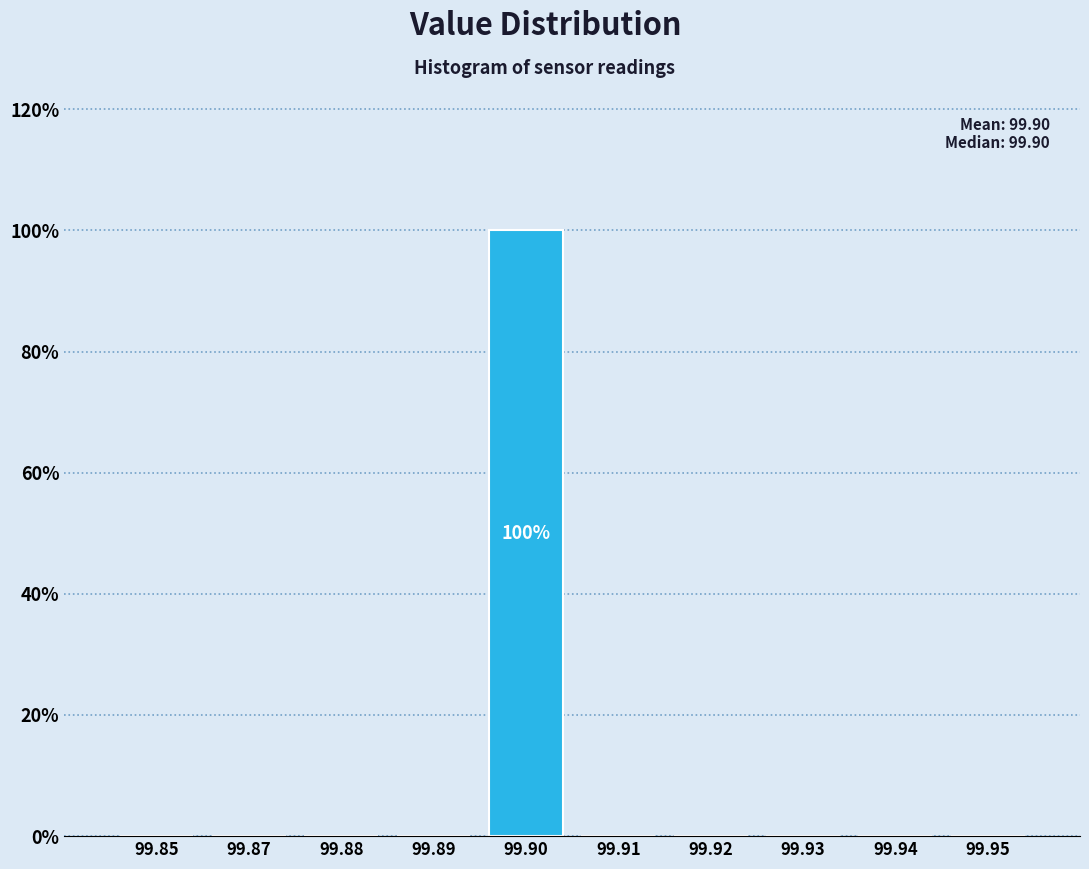

Reading left to right, what are all the values shown in this chart?

99.85=0	99.87=0	99.88=0	99.89=0	99.90=100	99.91=0	99.92=0	99.93=0	99.94=0	99.95=0